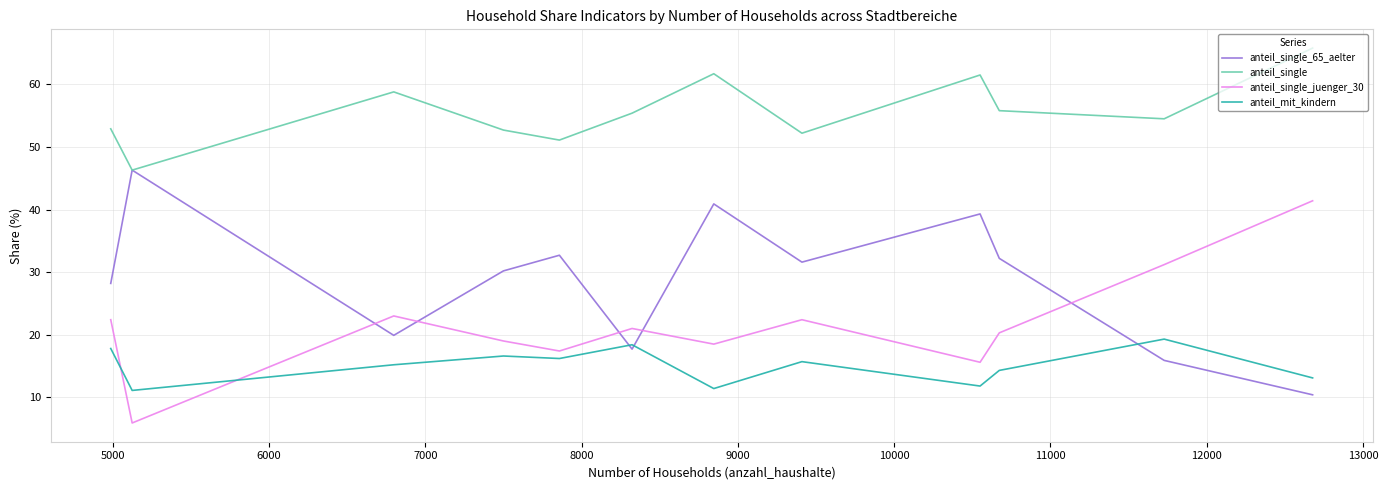

List the series in order of their overall mean, highest first.

anteil_single, anteil_single_65_aelter, anteil_single_juenger_30, anteil_mit_kindern